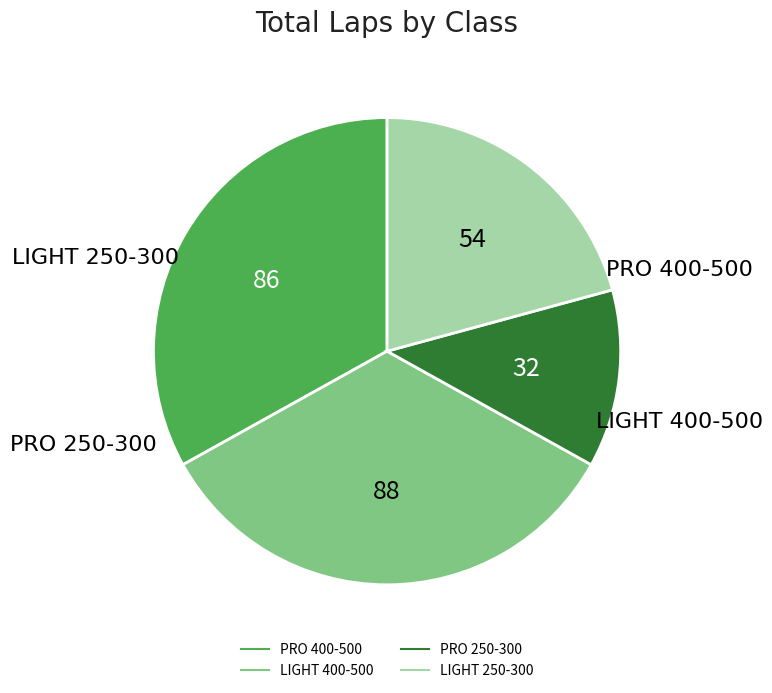

Is there a majority slice in this chart?

No